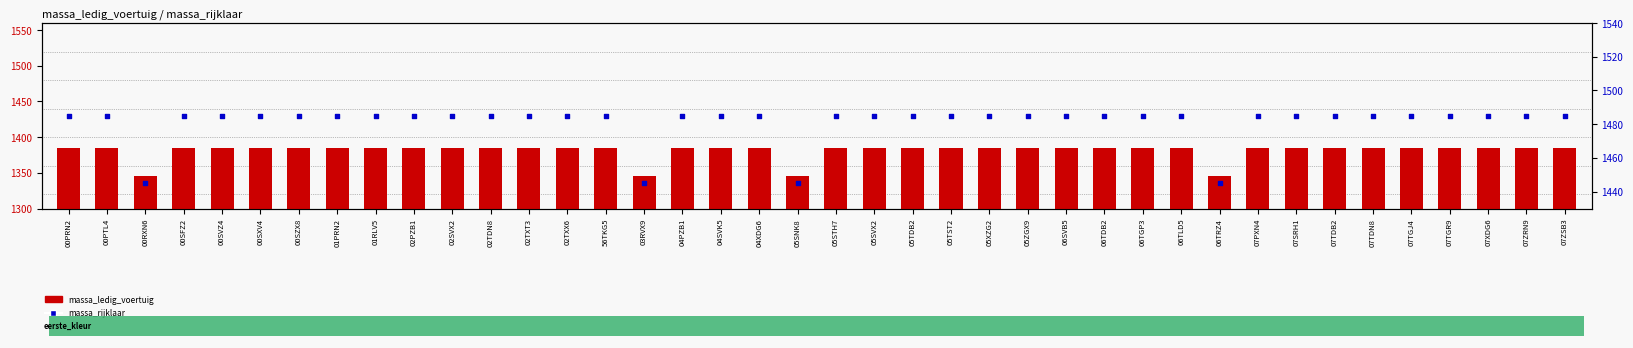

Which series reaches the minimum Y coordinate?

massa_ledig_voertuig